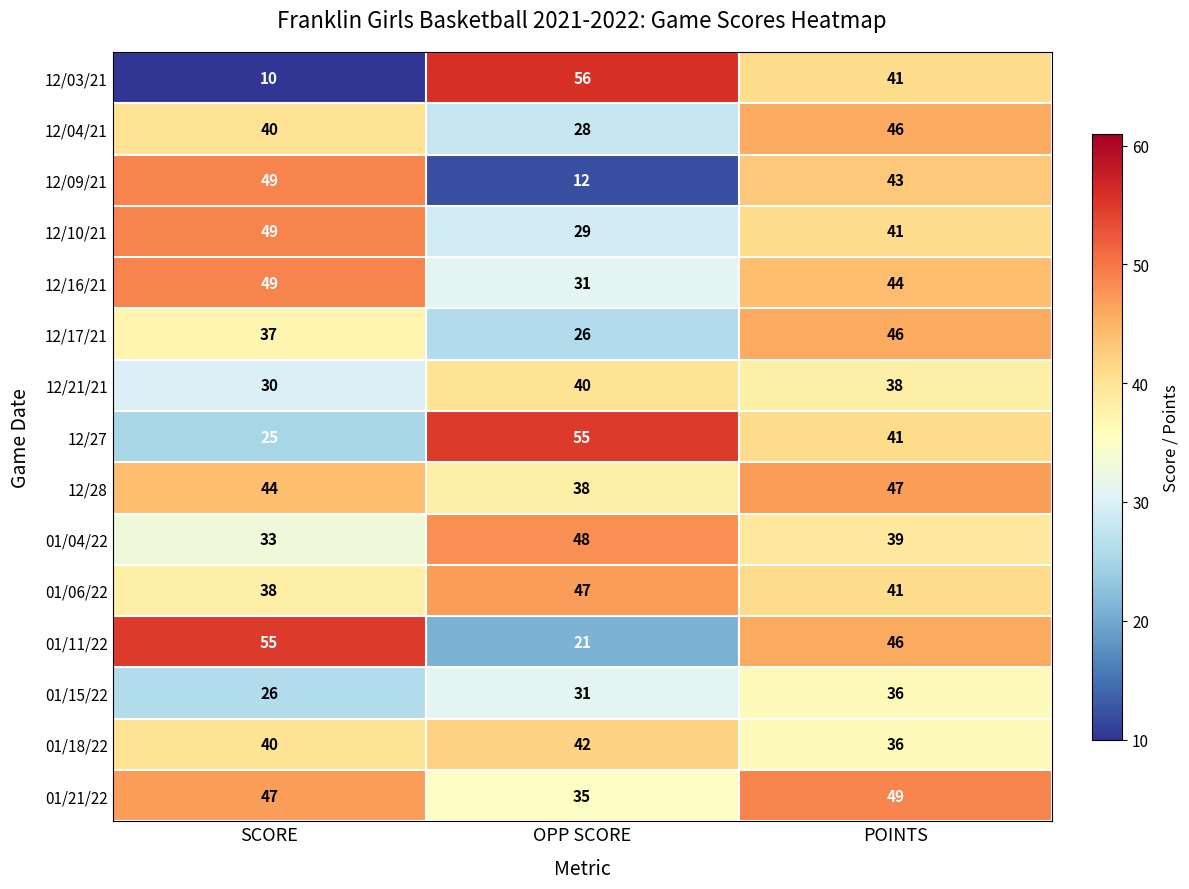

True or false: 12/27 has a value of 85 at OPP SCORE.

False